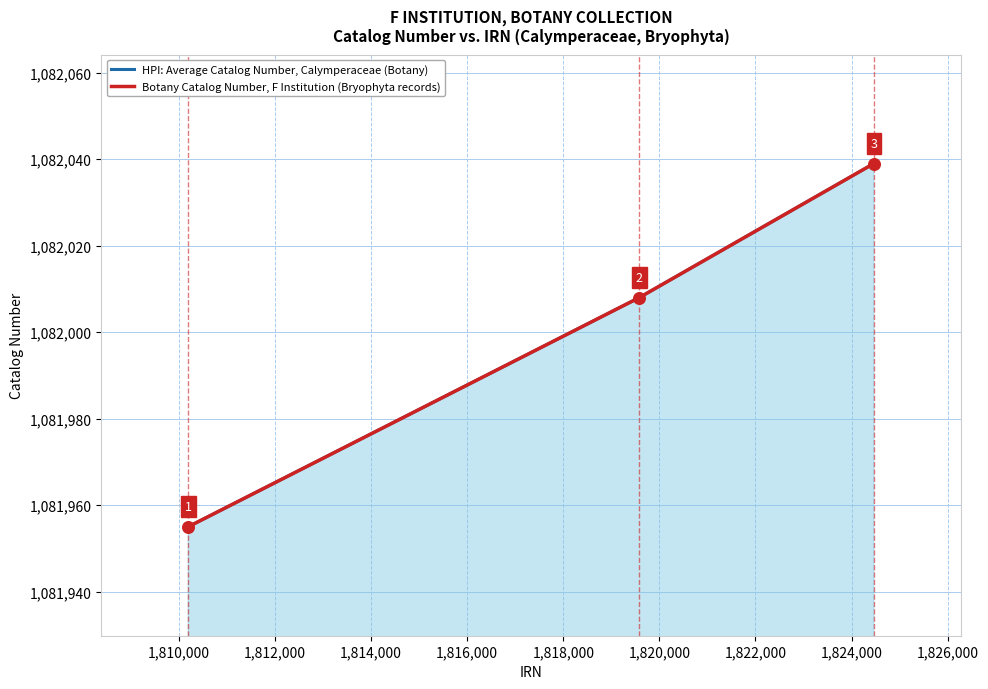

Which series reaches the minimum Y coordinate?

HPI: Average Catalog Number, Calymperaceae (Botany)